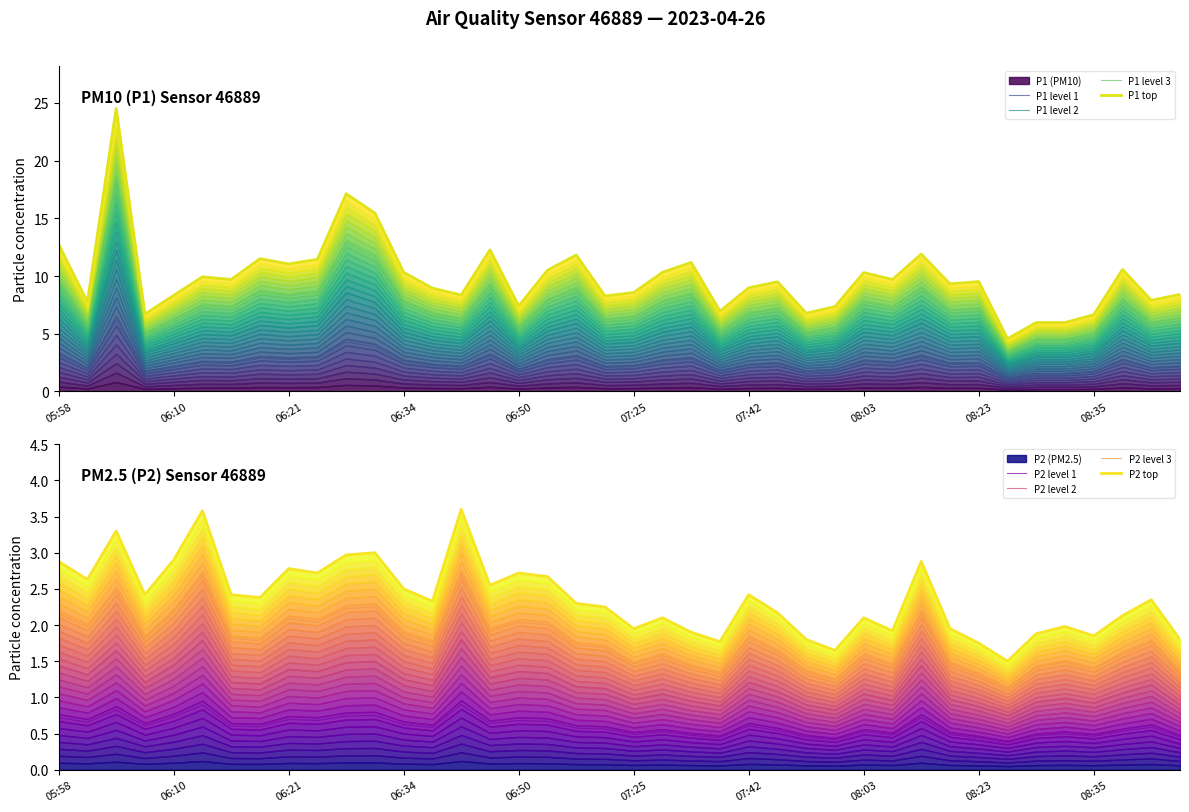

True or false: P1 level 3 and P1 level 1 intersect in this chart.

False